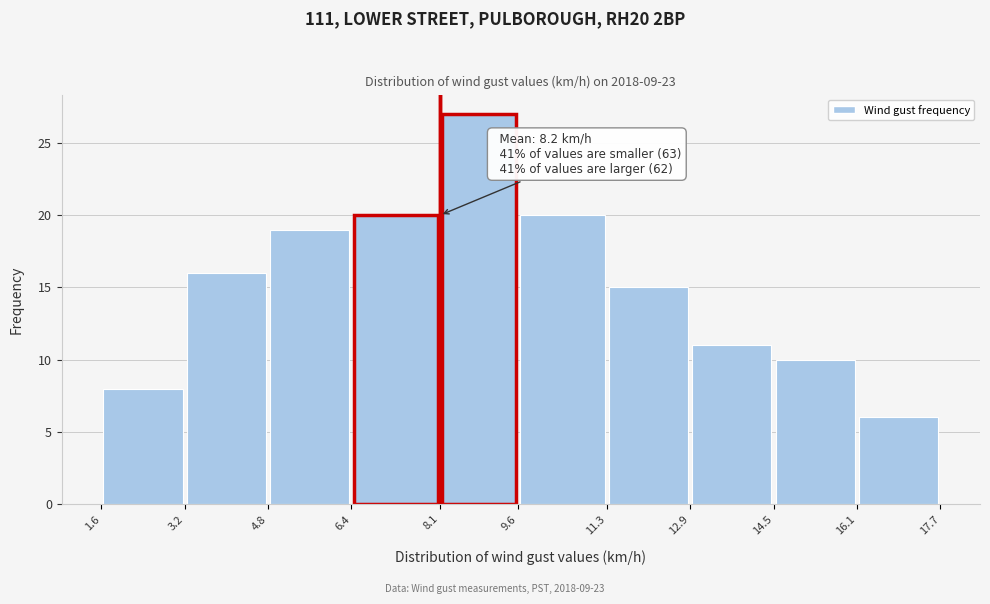

Which range on the x-axis has the tallest bar?

8.1 to 9.6